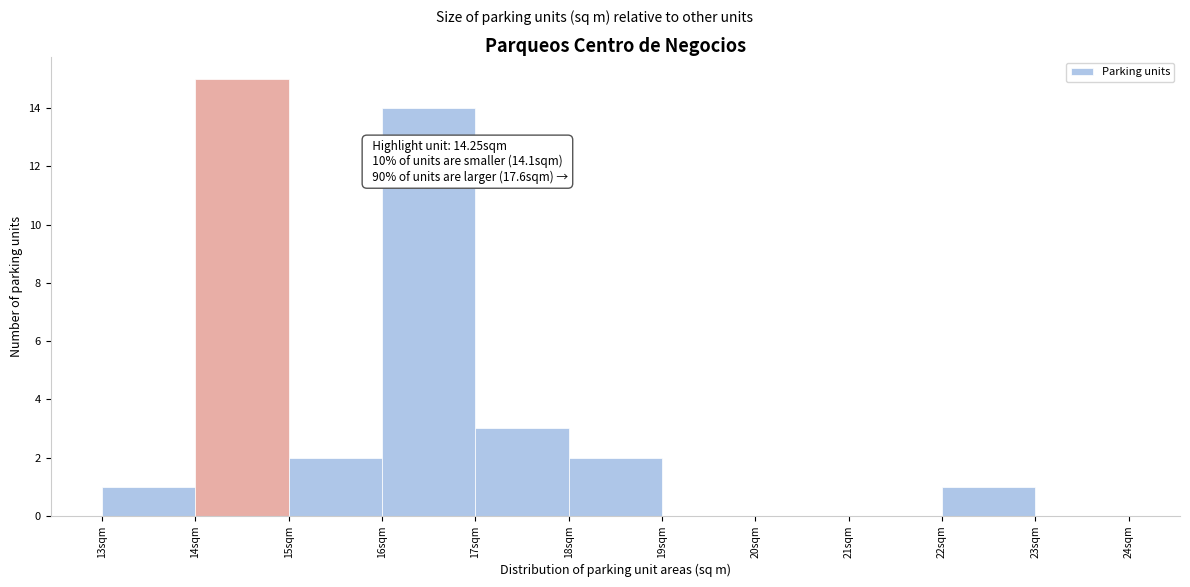

Over which range of the x-axis is the bar tallest?

14 to 15